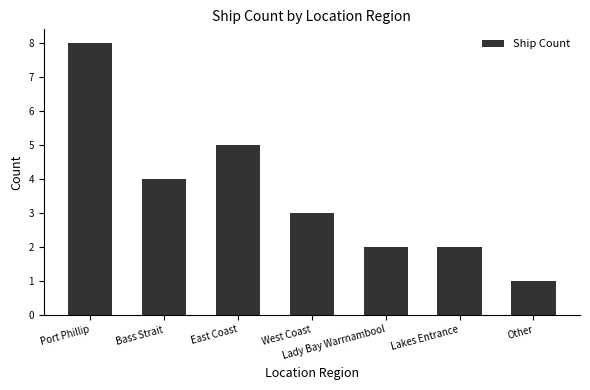

What is the maximum value shown in the chart?

8